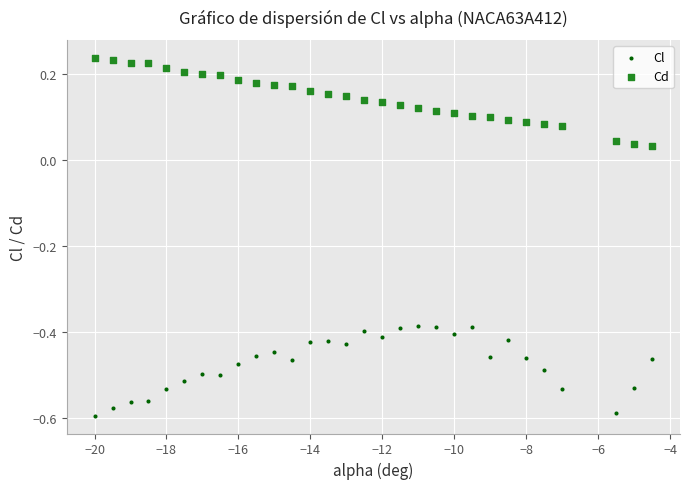

Across all data points, what is the range of Y values (max minus min)?

0.8